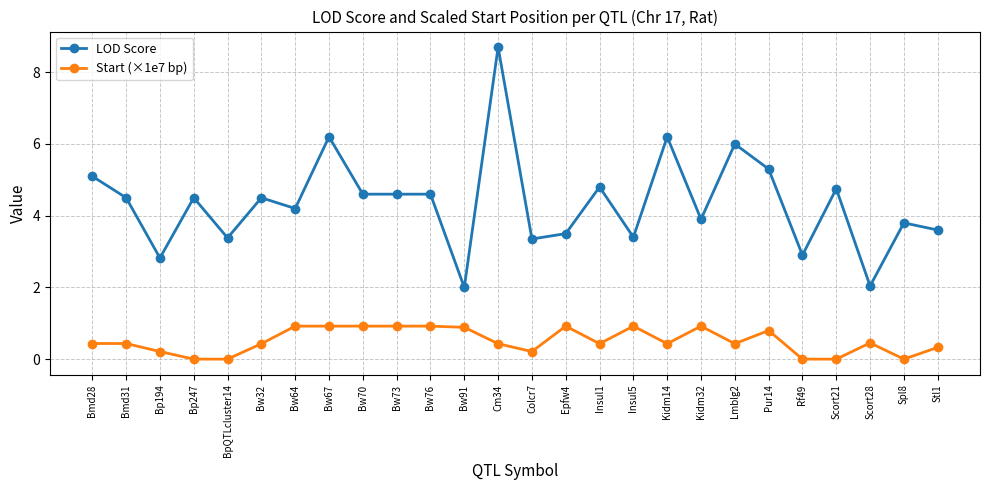

Rank the series at Spl8 from highest to lowest value.

LOD Score, Start (×1e7 bp)